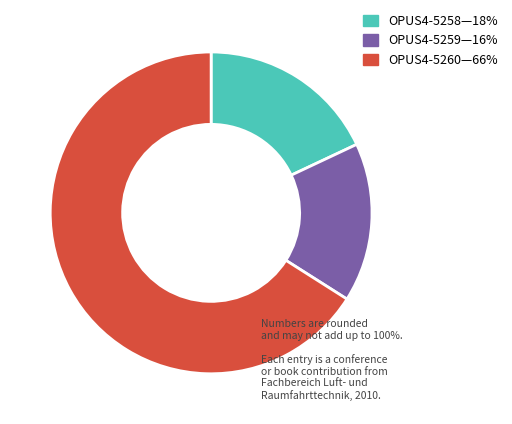

Is there any slice that represents more than half of the pie?

Yes